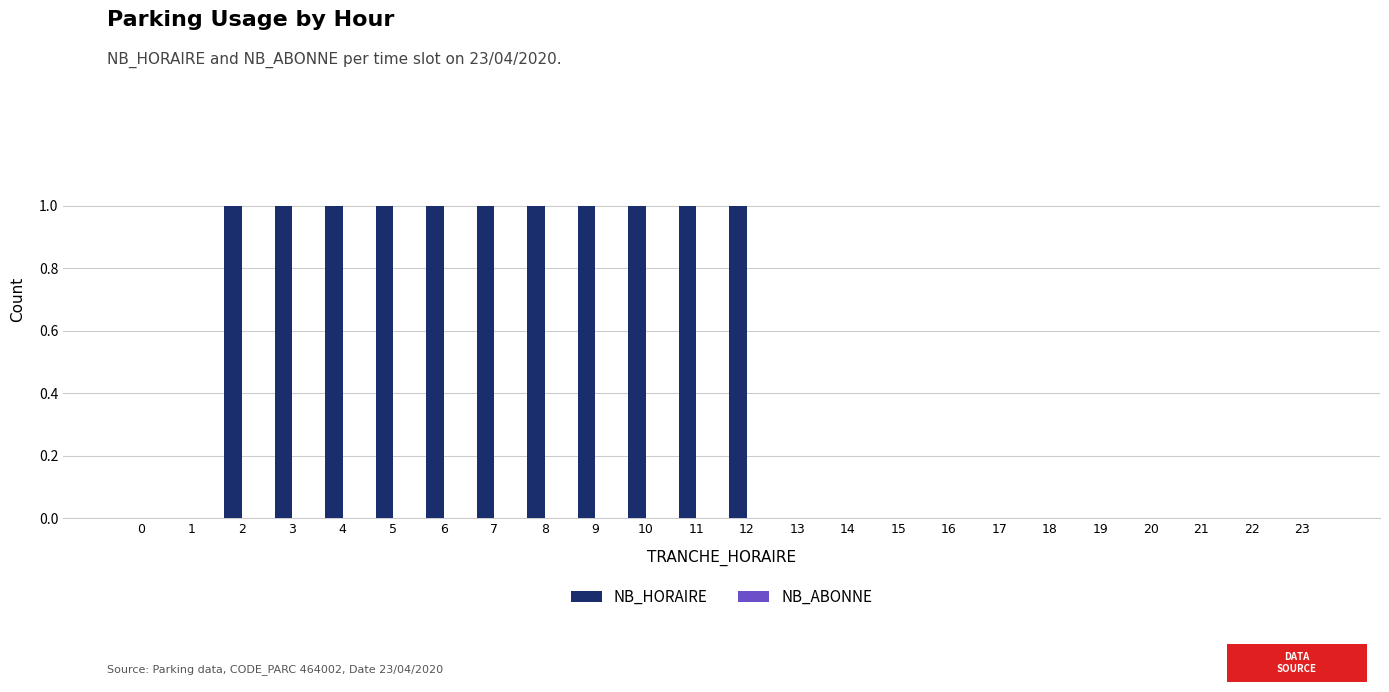

Which has a higher value, 23 or 7?

7